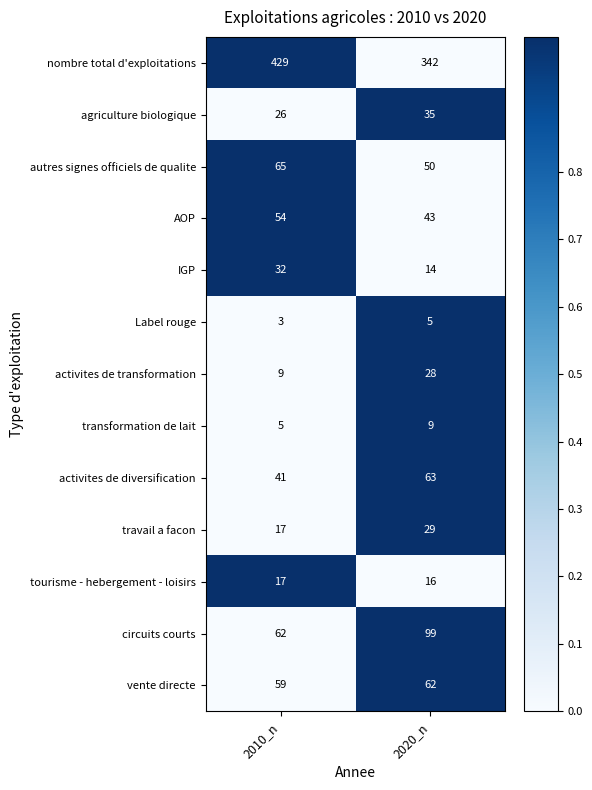

How many data points does each series have?

2